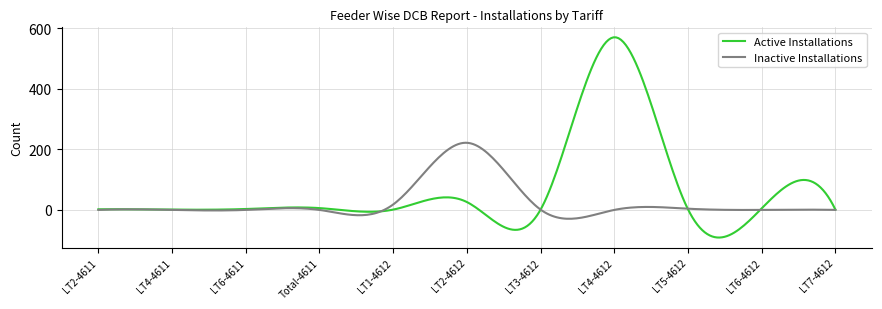

How many lines are shown in the chart?

2